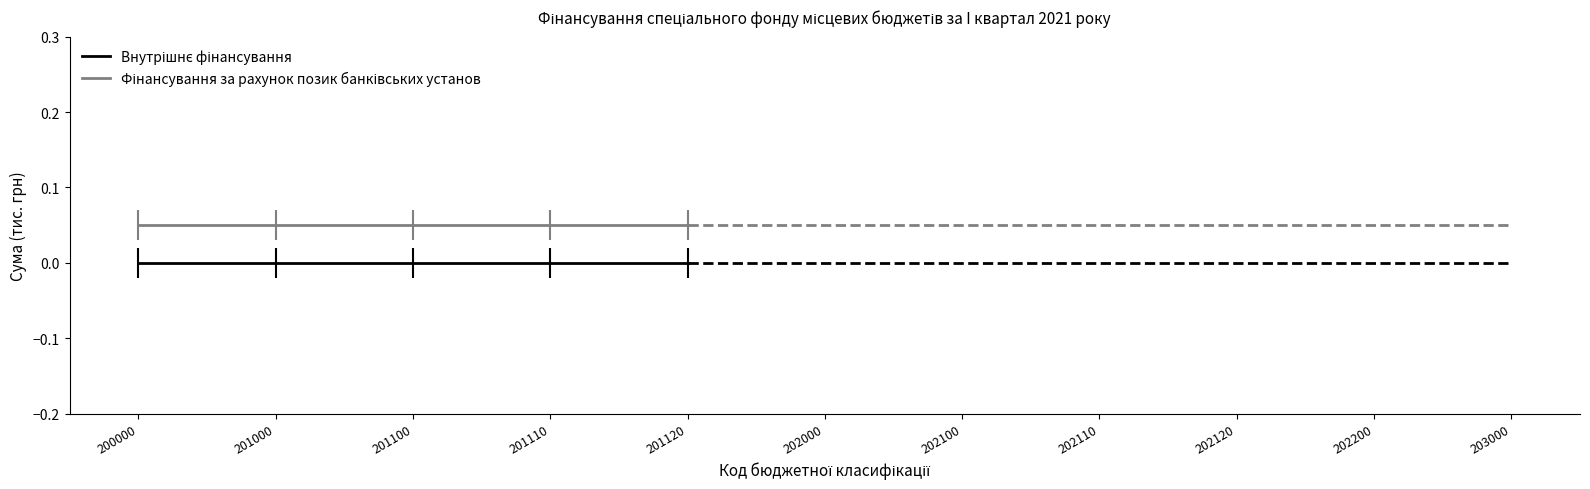

Does the chart have visible grid lines?

No